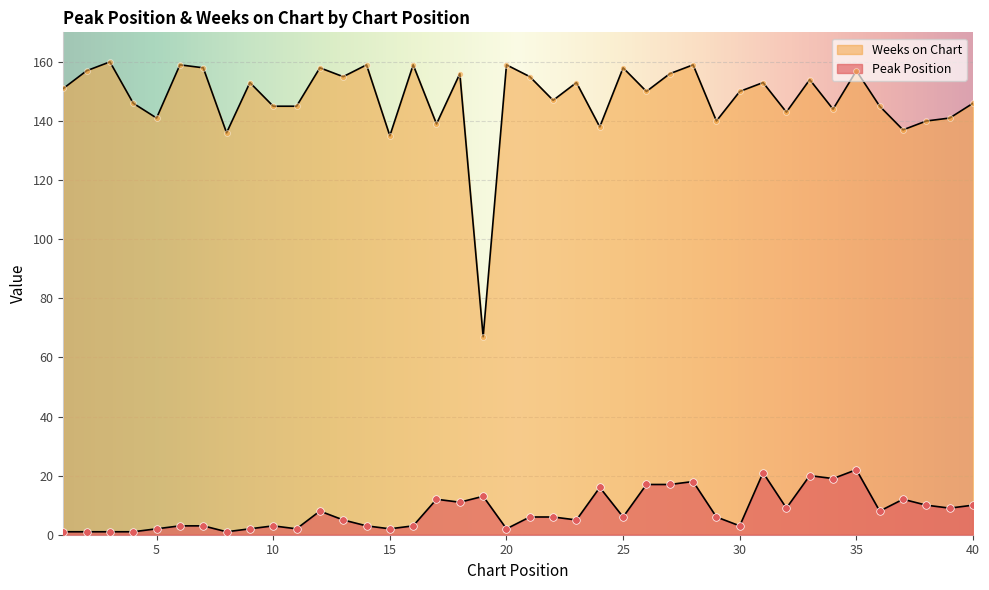

Which series has the largest Y range (max minus min)?

Weeks on Chart